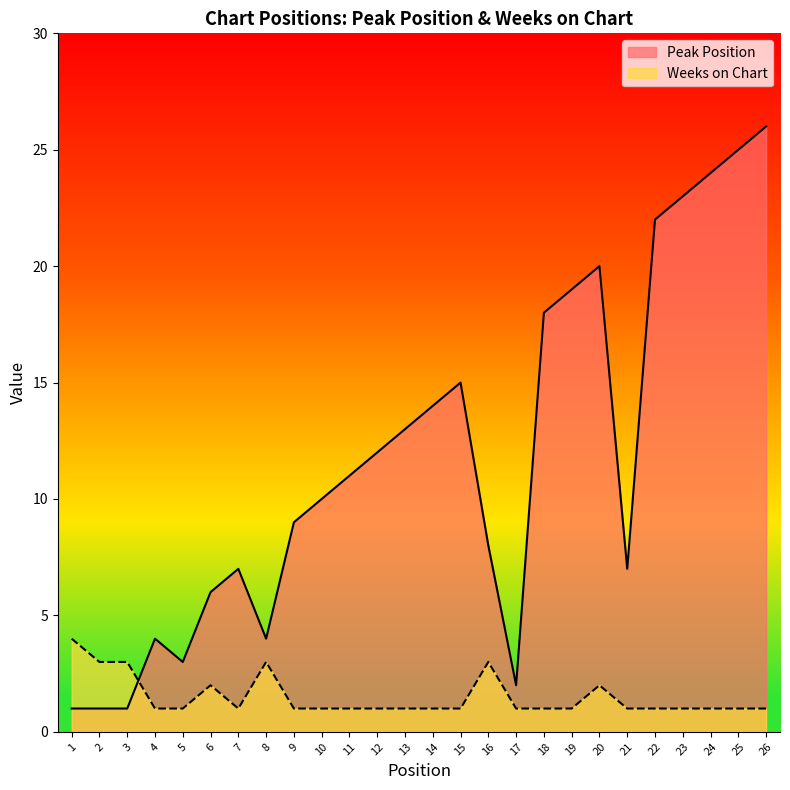

What is the difference between the maximum and minimum values in the Weeks on Chart series?

3